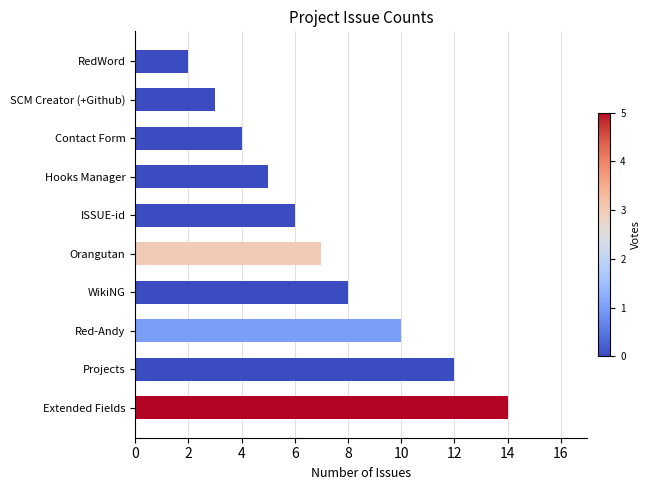

Rank the categories by value from lowest to highest.

RedWord, SCM Creator (+Github), Contact Form, Hooks Manager, ISSUE-id, Orangutan, WikiNG, Red-Andy, Projects, Extended Fields